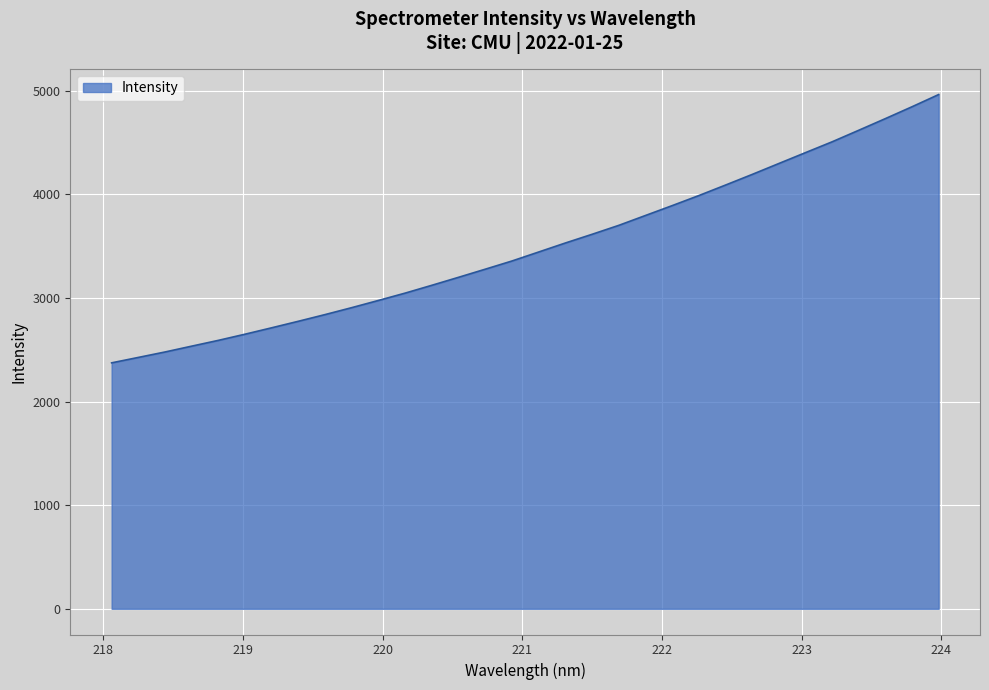

What is the minimum value shown in the chart?

2374.1